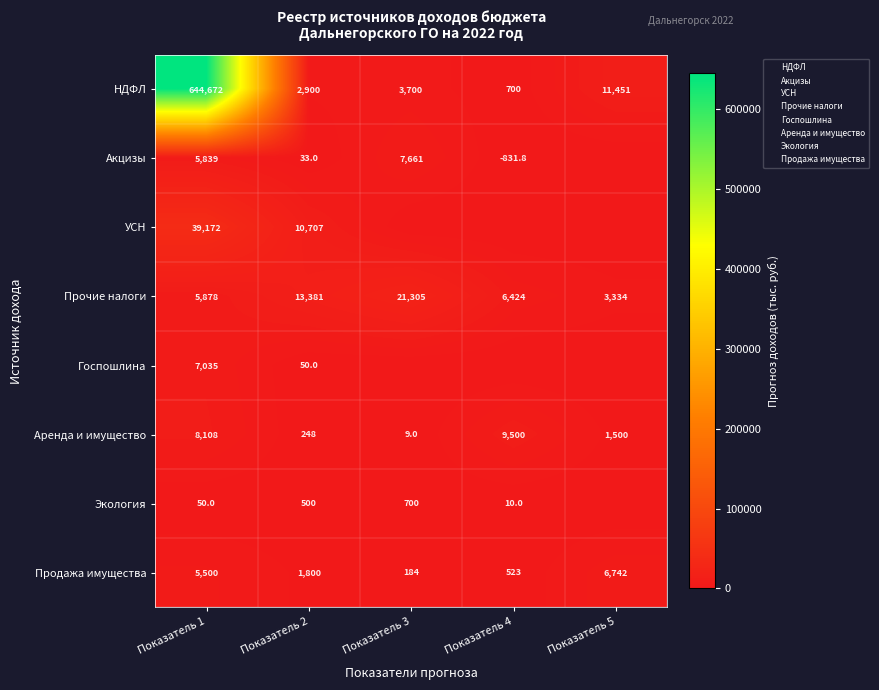

What is the difference between the second highest and minimum values in the Прочие налоги series?

10047.0